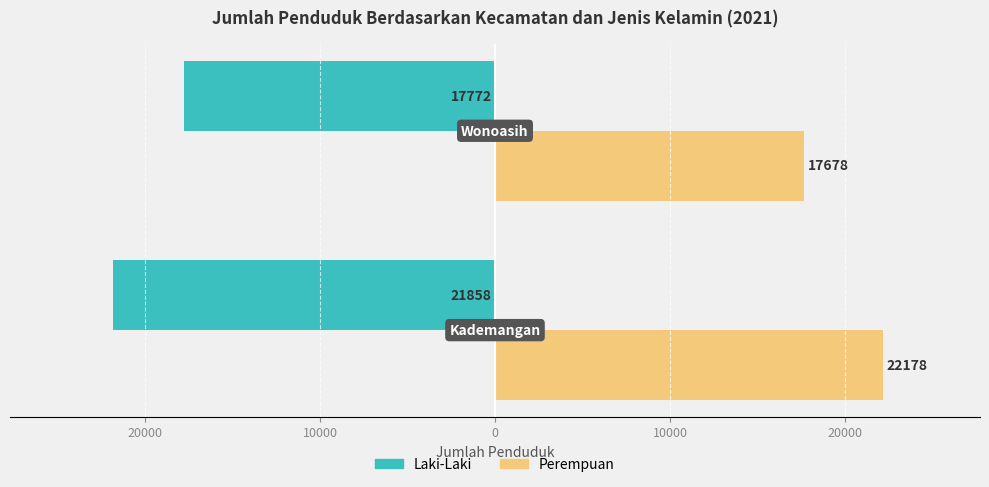

What are all the series names shown in the legend?

Laki-Laki, Perempuan